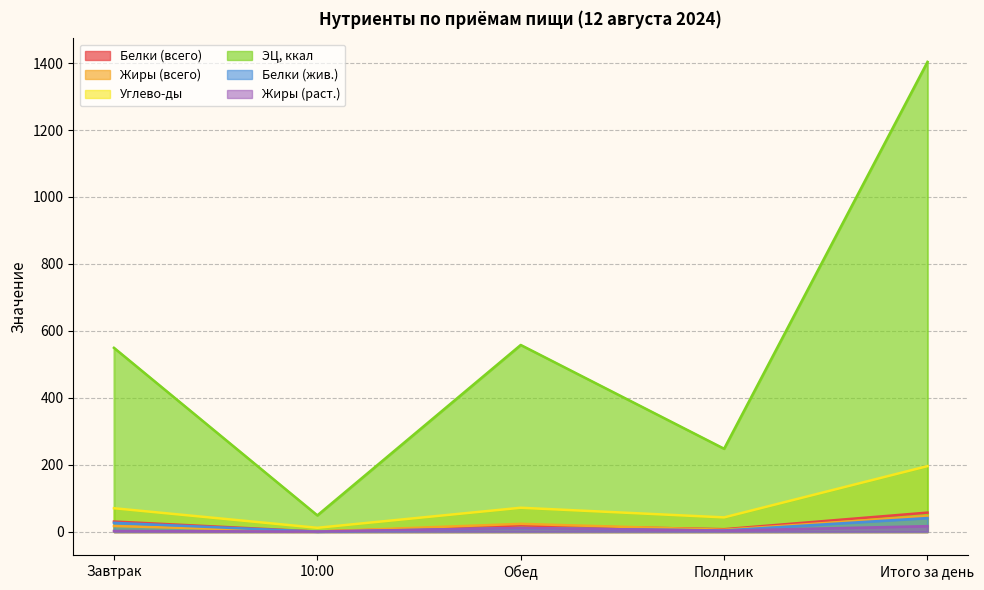

At which category does ЭЦ, ккал reach its first local peak?

Обед